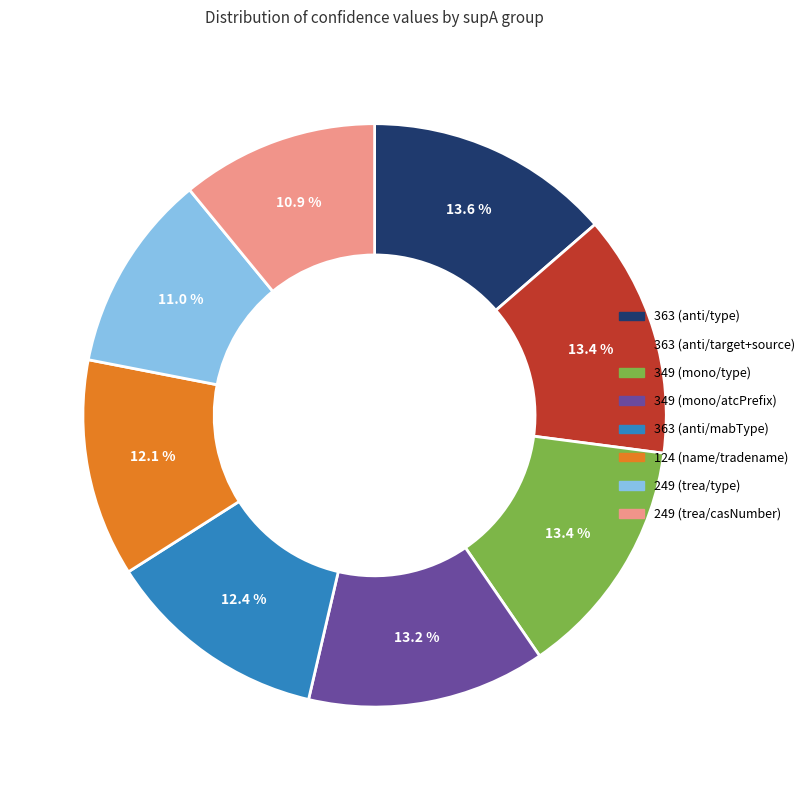

What percentage do 363 (anti/type) and 363 (anti/mabType) together represent?

26.0%